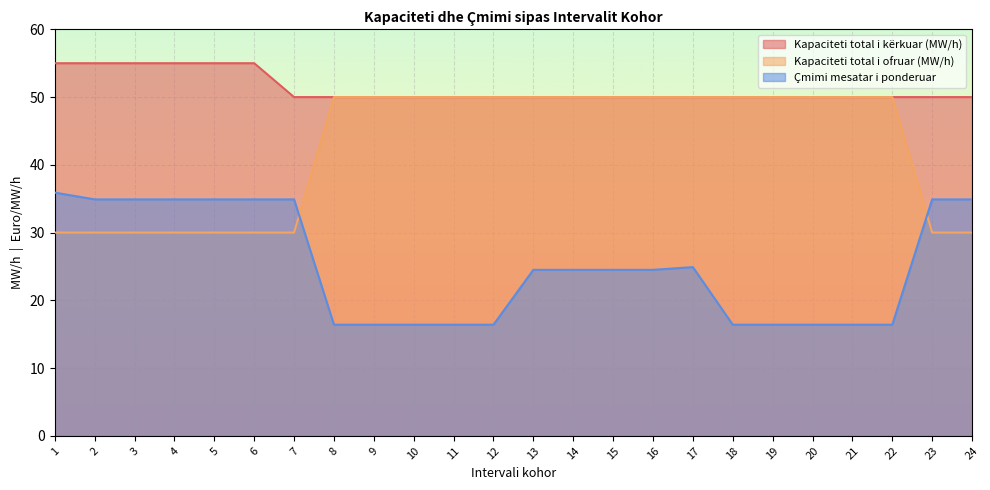

What is the minimum value for Kapaciteti total i kërkuar (MW/h)?

50.0